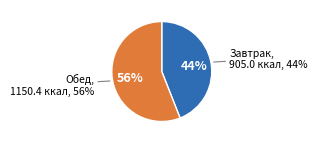

To the nearest percent, what is the combined percentage of Обед and Завтрак?

100%